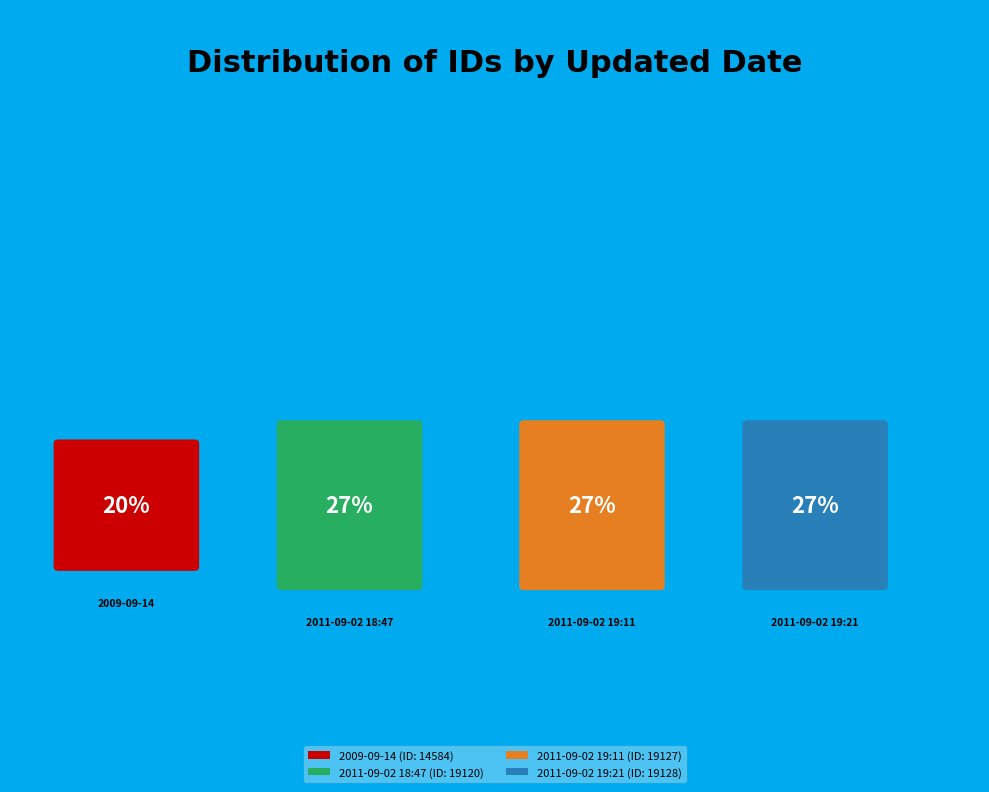

Which has a higher value, 2011-09-02 19:11 or 2011-09-02 19:21?

2011-09-02 19:21